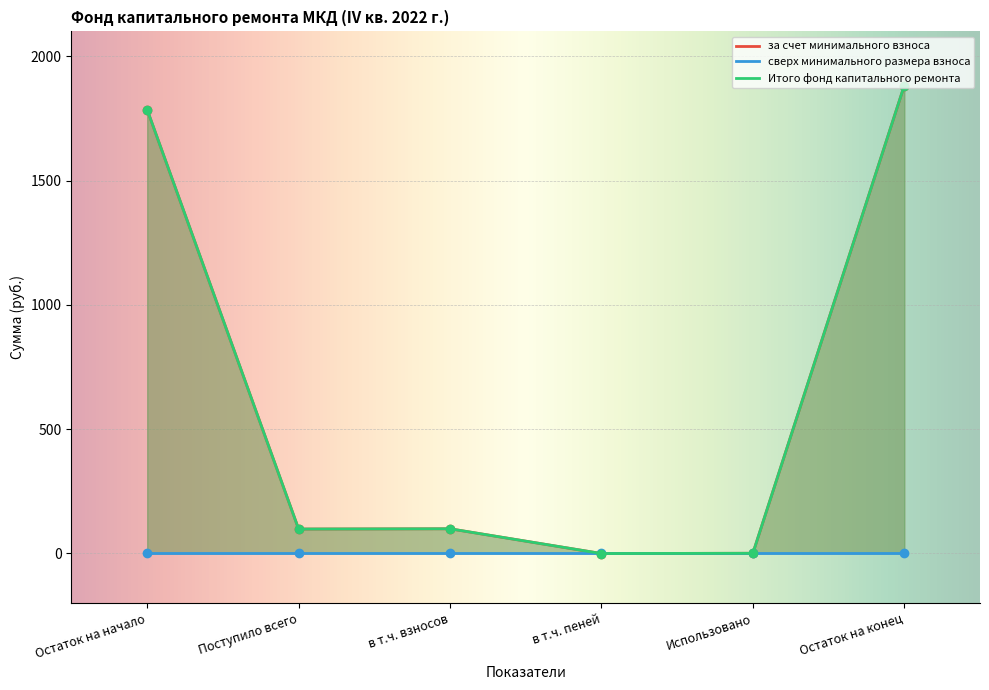

Which category has the lowest value across all series?

в т.ч. пеней